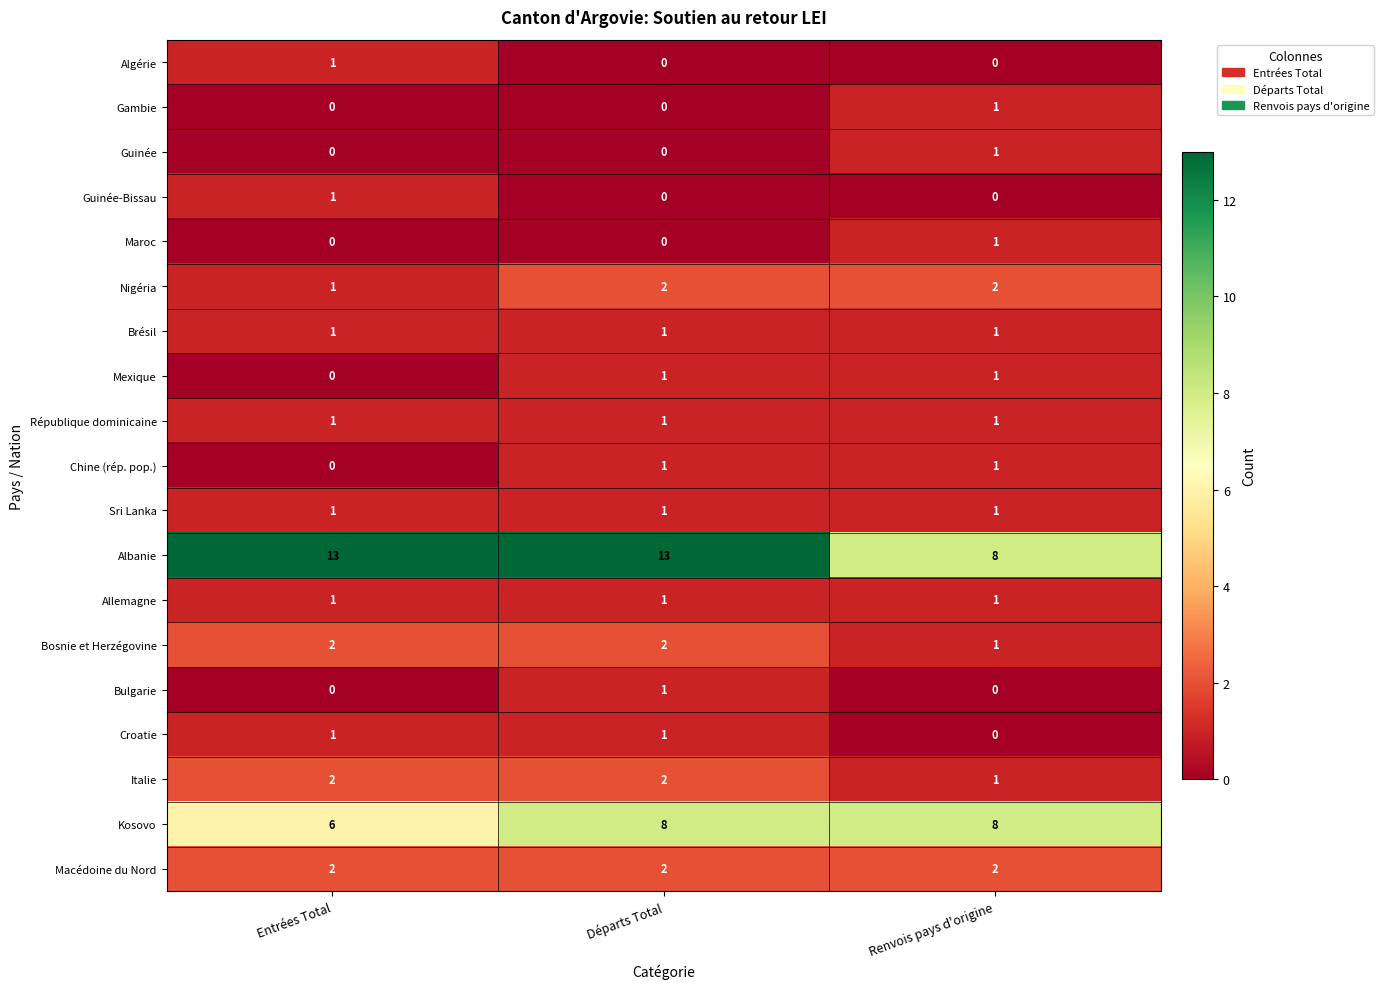

Which series has the largest range (max minus min)?

Albanie